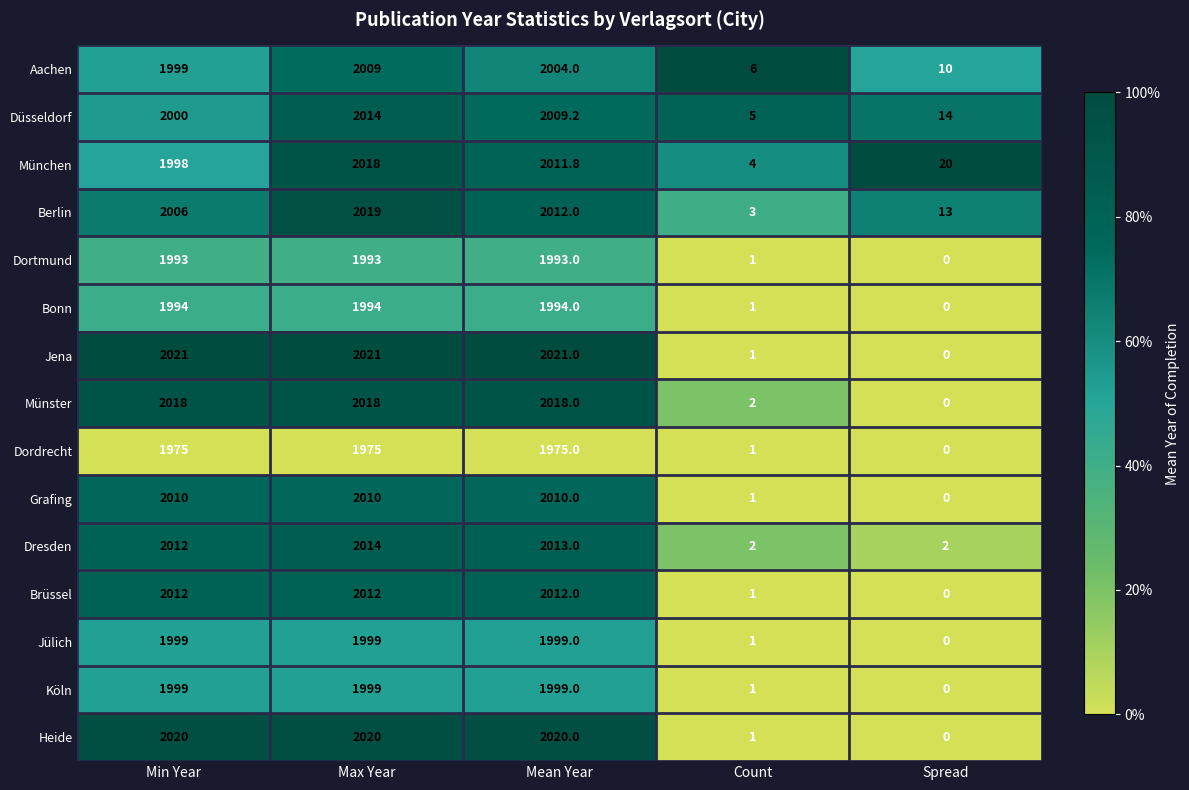

What is the average value of the Bonn series?

1196.6